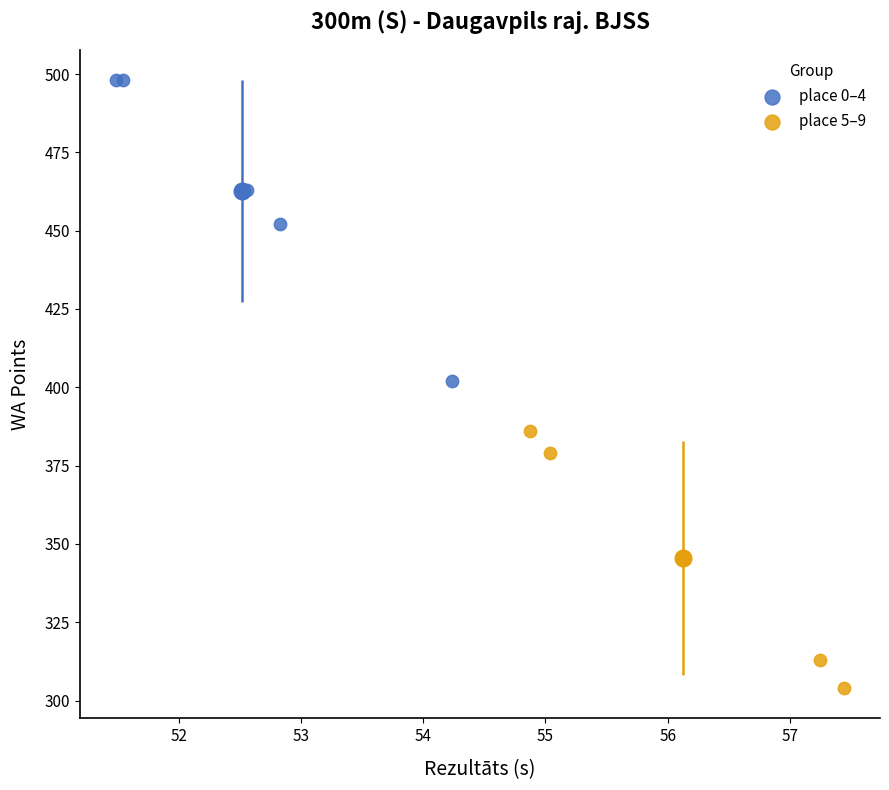

Which series reaches the minimum Y coordinate?

place 5–9